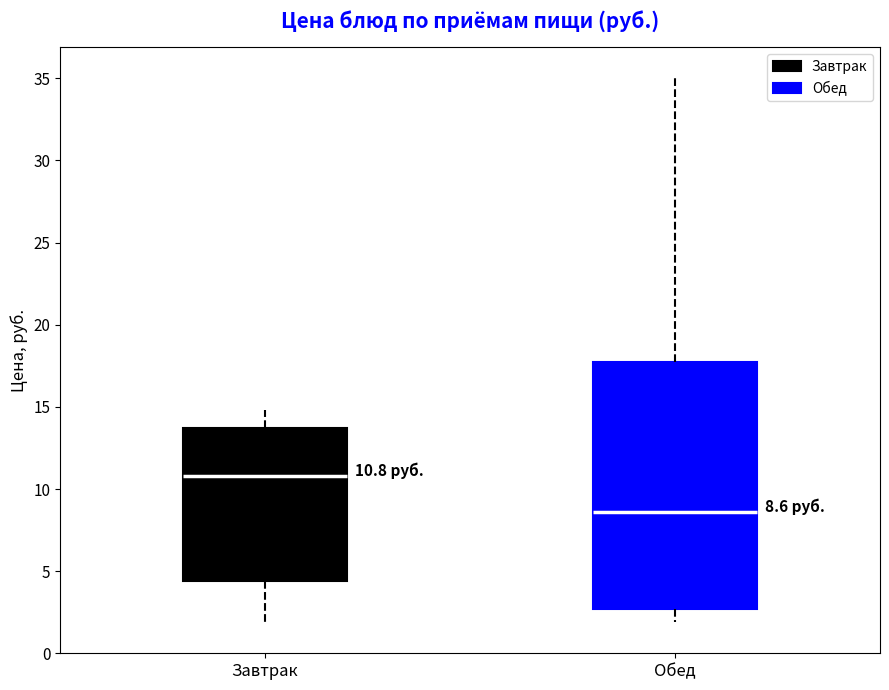

Which box has the lowest median line?

Обед